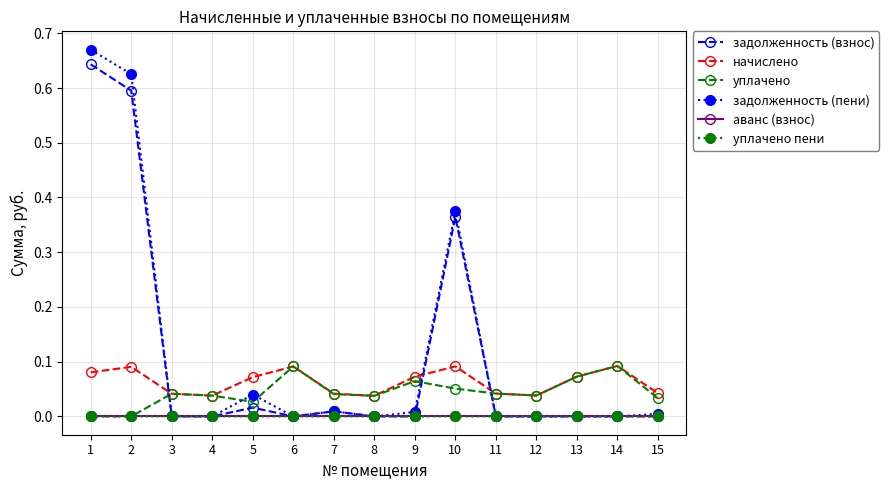

After their last crossing, which series has the higher values: уплачено or задолженность (пени)?

уплачено